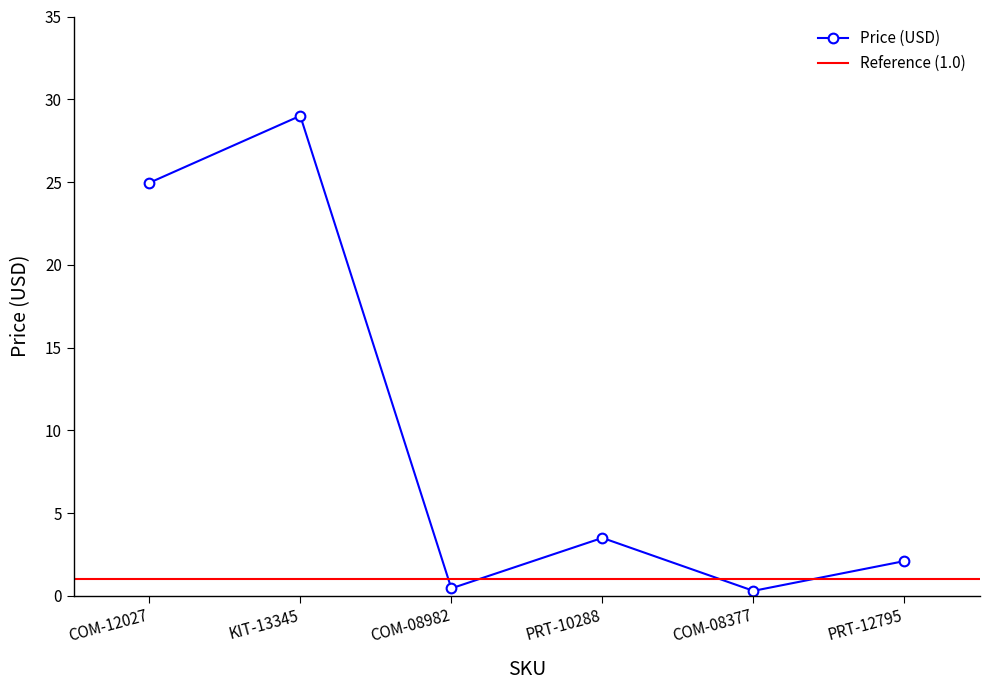

What is the minimum value shown in the chart?

0.3